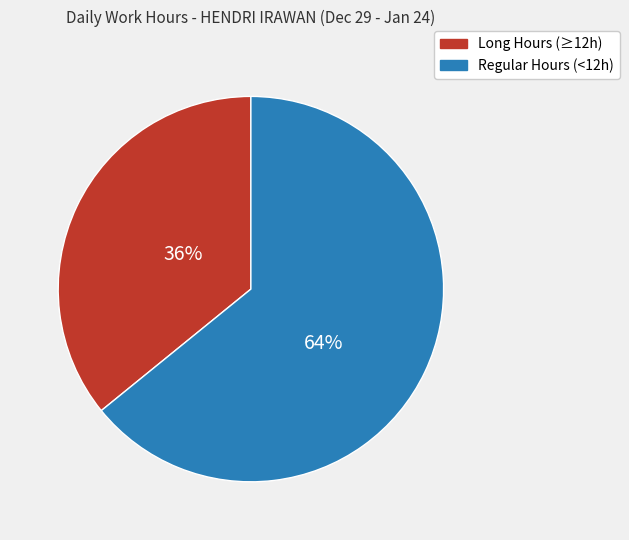

To the nearest percent, what is the average slice percentage?

50%